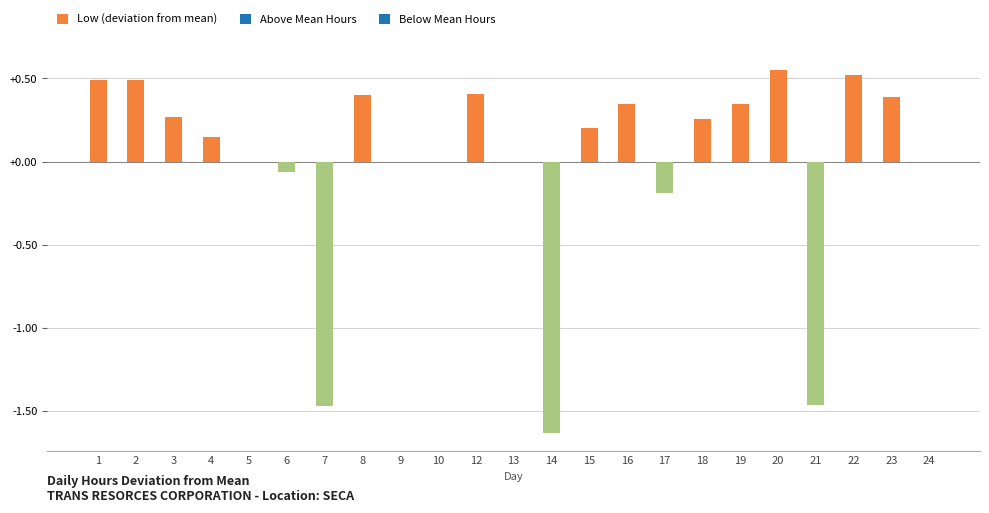

What is the change in value from 2 to 17?

-0.7